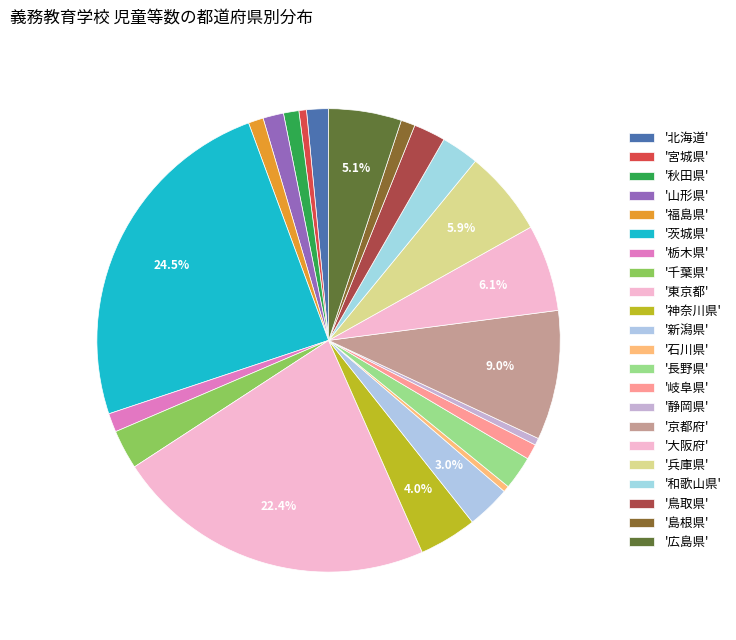

How many segments does this pie chart have?

22